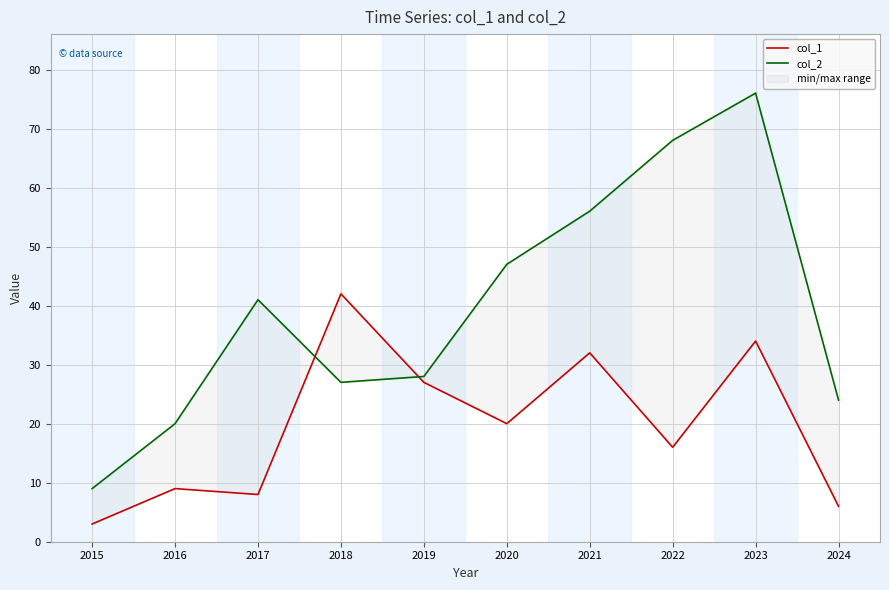

True or false: col_1 has more than 2 points higher than both neighbors.

True